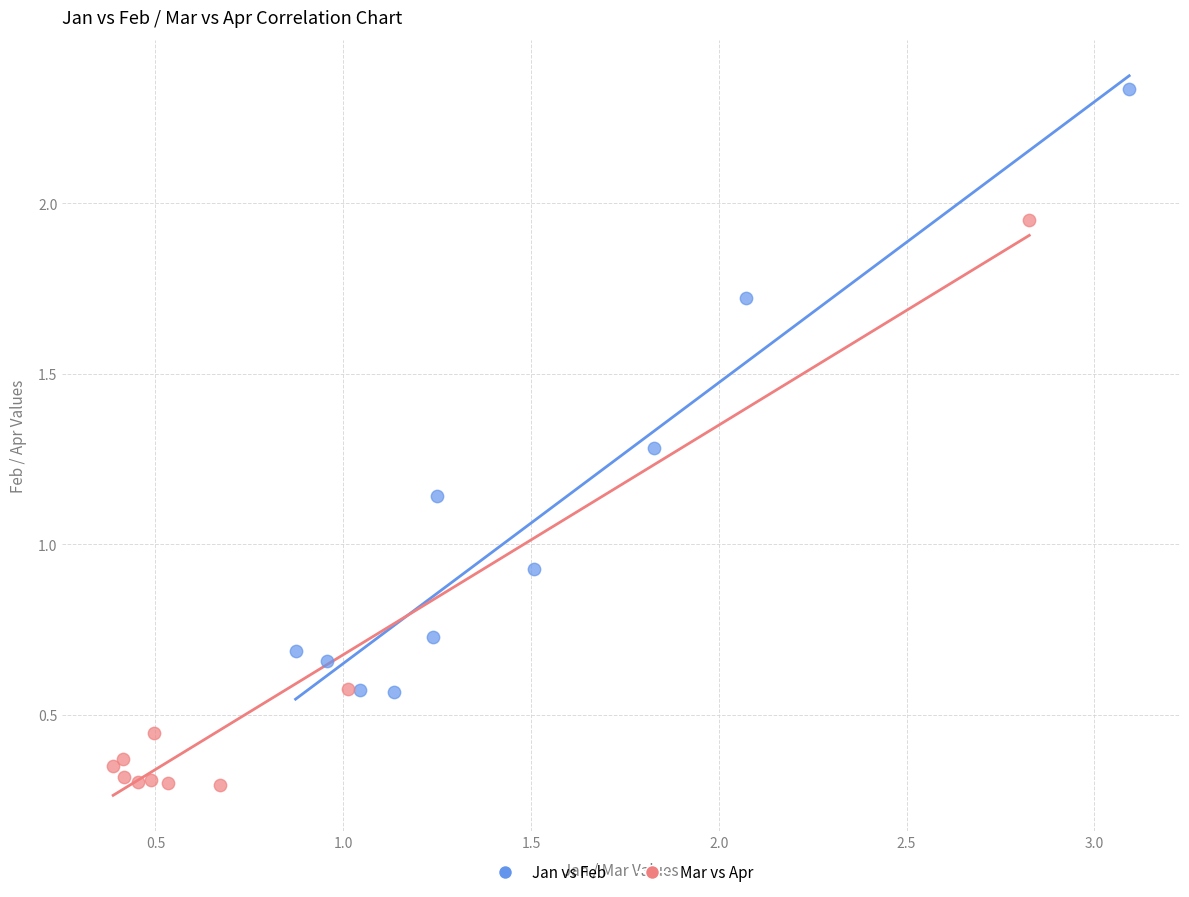

Which series contains the lowest Y value?

Mar vs Apr